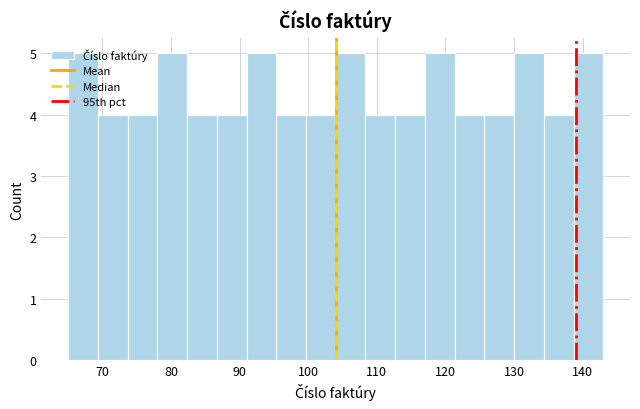

Reading left to right, list every bar in this chart as the range it spans on the x-axis followed by its height. Neither the bar edges nor the heights are printed on the chart, so give them approximately, as read against the axes.

65 to 69: 5
69 to 74: 4
74 to 78: 4
78 to 82: 5
82 to 87: 4
87 to 91: 4
91 to 95: 5
95 to 100: 4
100 to 104: 4
104 to 108: 5
108 to 113: 4
113 to 117: 4
117 to 121: 5
121 to 126: 4
126 to 130: 4
130 to 134: 5
134 to 139: 4
139 to 143: 5